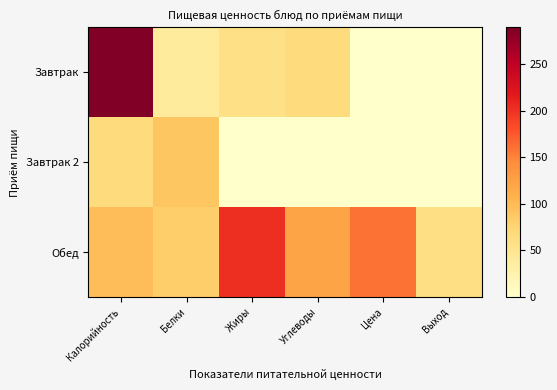

At how many categories does at least one series exceed 131?

3